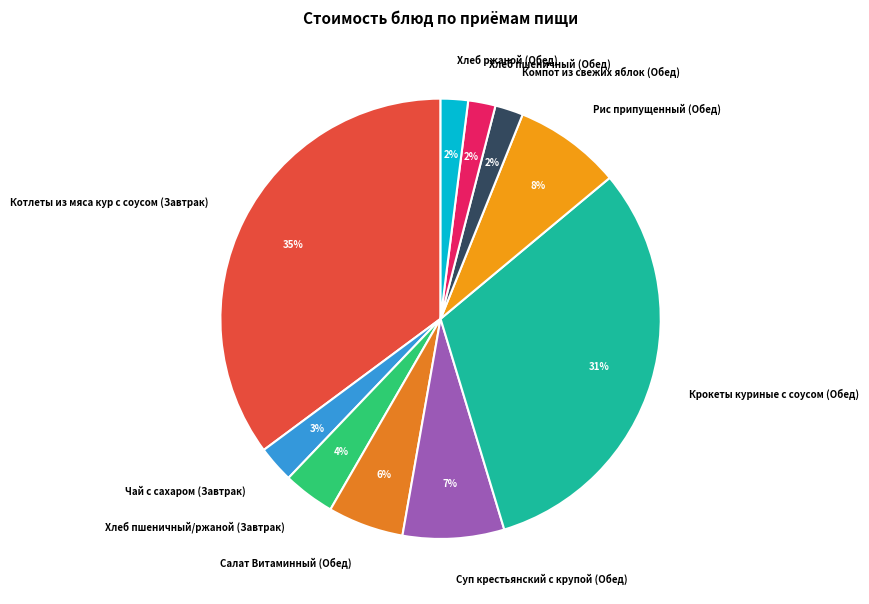

To the nearest percent, what is the combined percentage of Хлеб пшеничный (Обед) and Крокеты куриные с соусом (Обед)?

33%